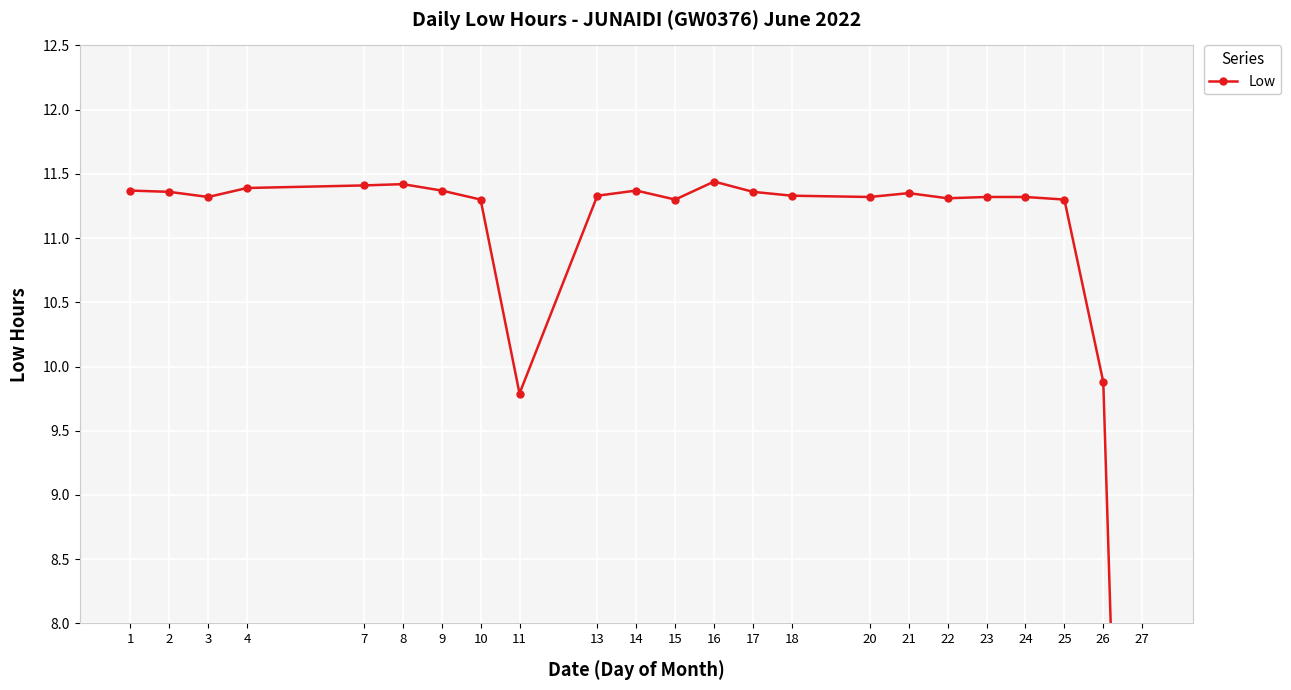

List the labels in order of value, largest first.

16, 8, 7, 4, 1, 9, 14, 2, 17, 21, 13, 18, 3, 20, 23, 24, 22, 10, 15, 25, 26, 11, 27